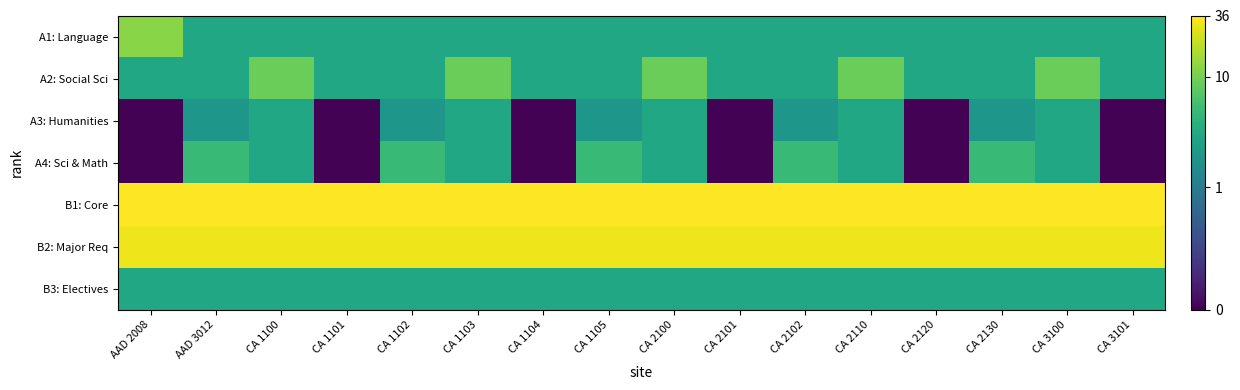

Which series changed the most between AAD 2008 and CA 1103?

A1: Language